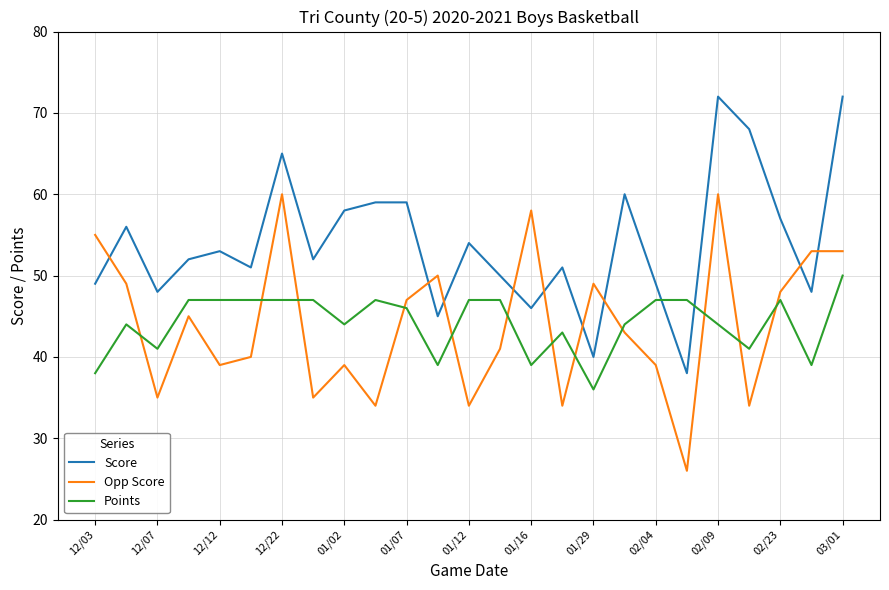

True or false: Score and Points intersect in this chart.

True